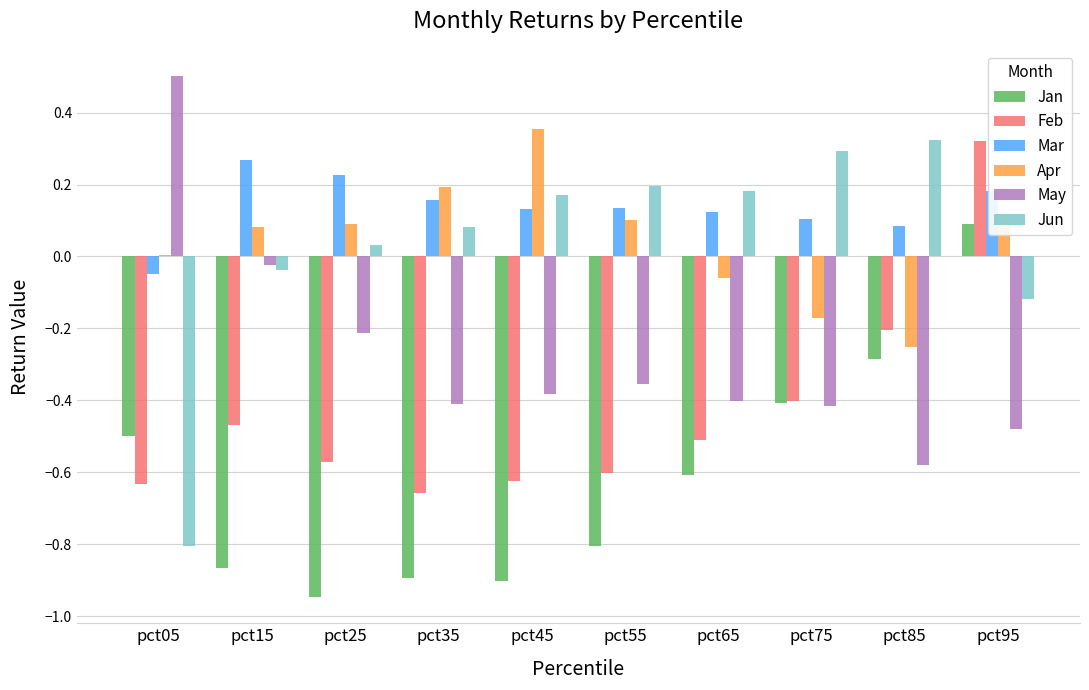

How many negative values does the May series have?

9